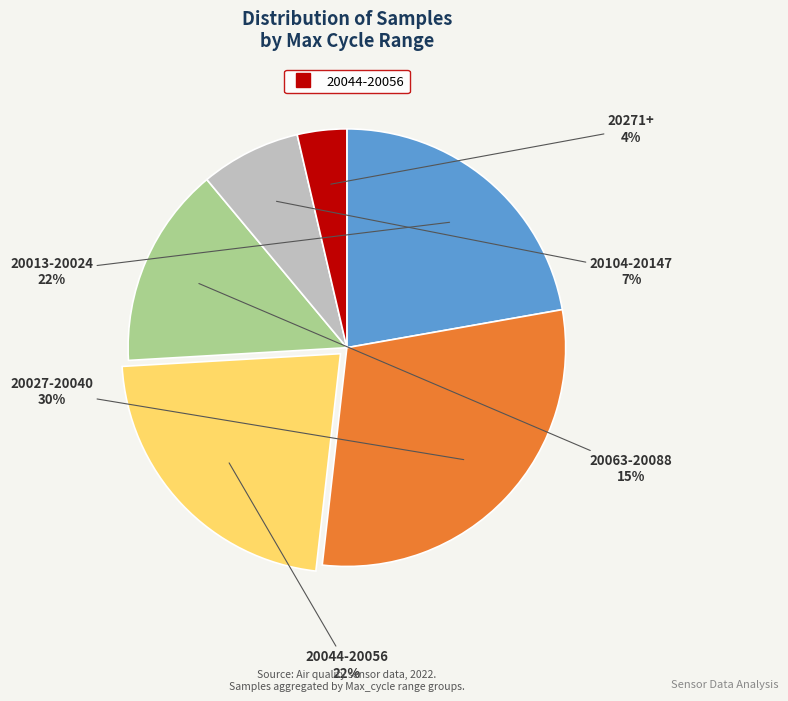

To the nearest percent, what is the difference between the largest and smallest slice percentages?

26%